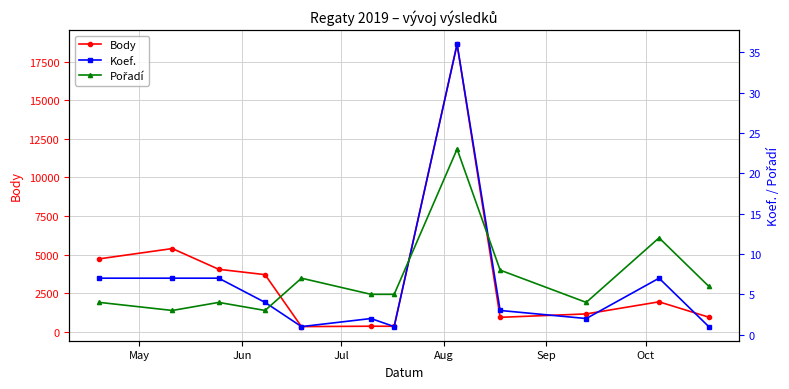

Reading left to right, extract all data points from this chart.

Body: 4725	5390	4047	3700	335	360	356	18627	936	1156	1940	946
Koef.: 7	7	7	4	1	2	1	36	3	2	7	1
Pořadí: 4	3	4	3	7	5	5	23	8	4	12	6